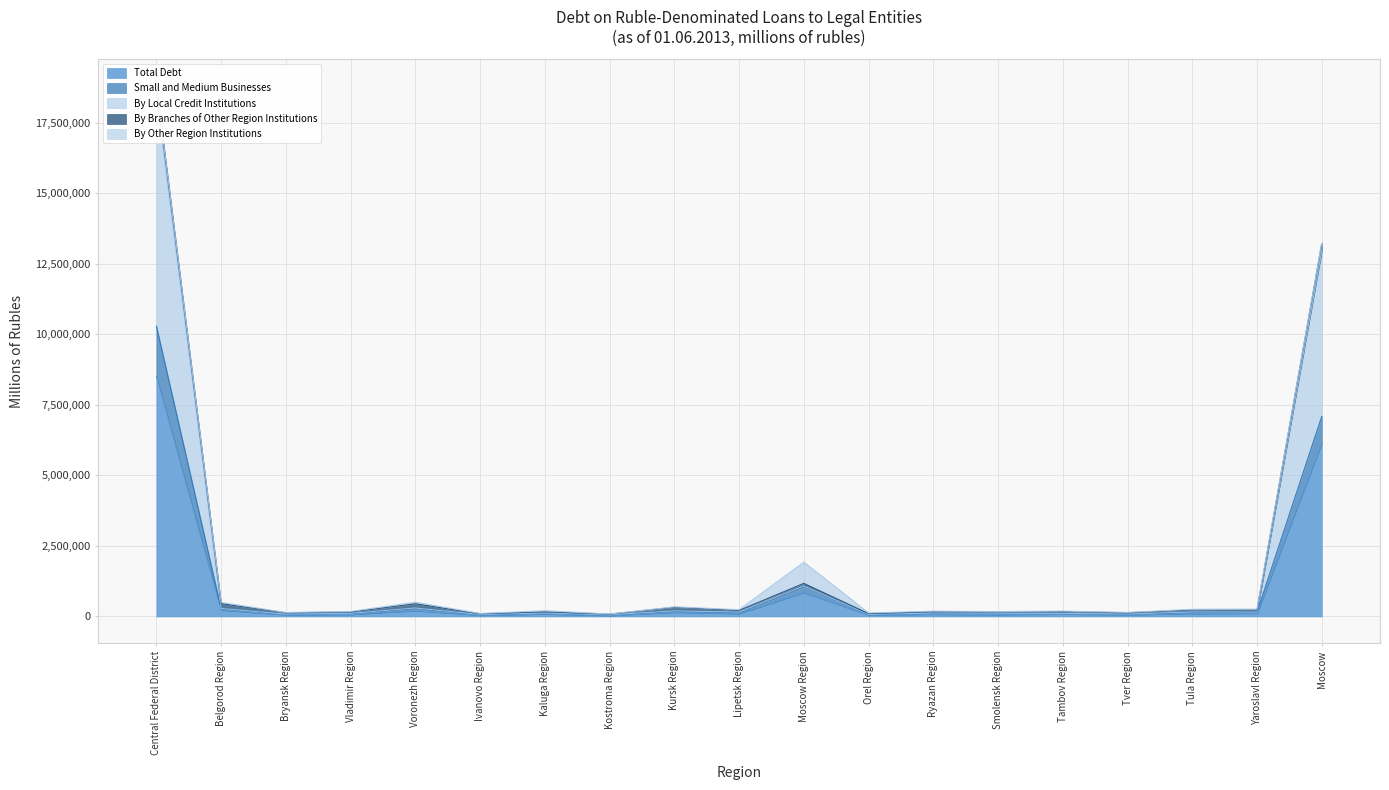

True or false: Total Debt has a value of 149000 at Kursk Region.

True